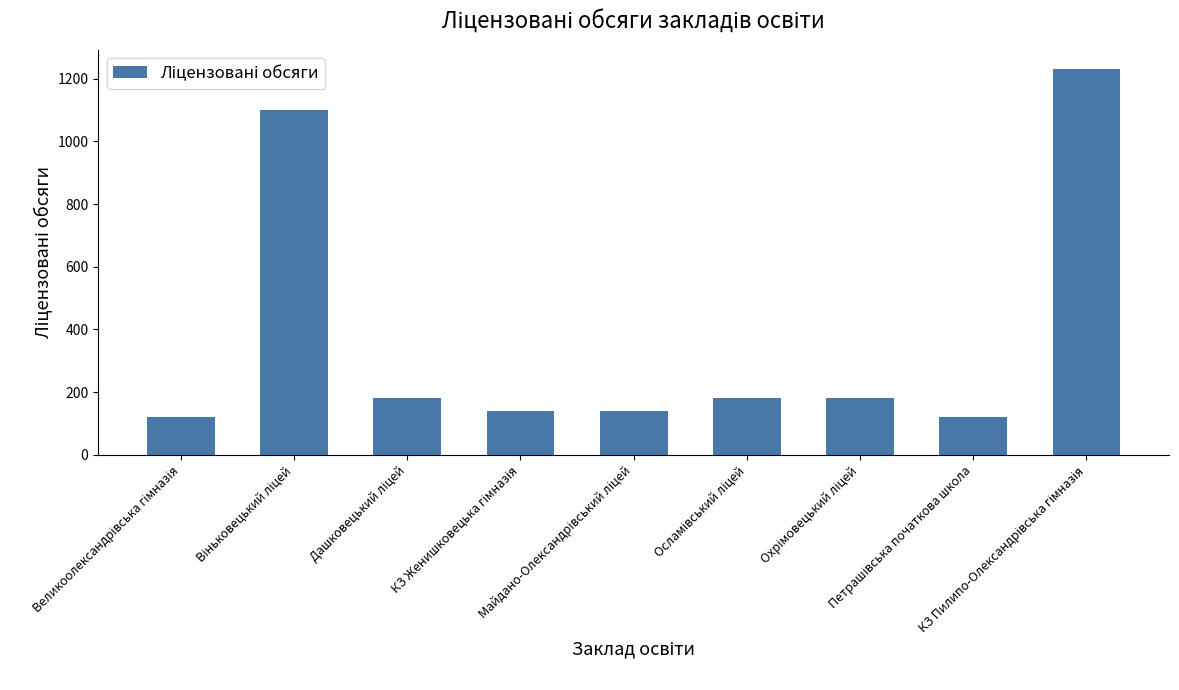

What is the smallest value displayed?

120